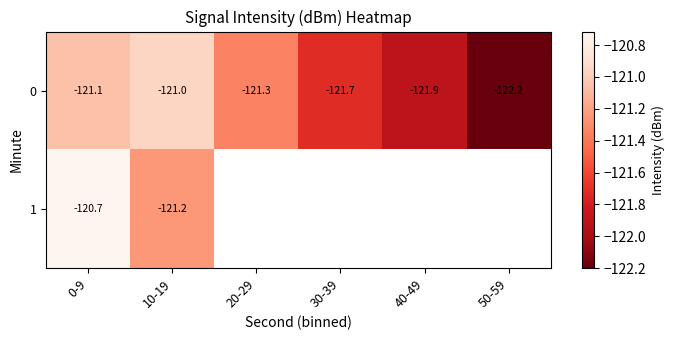

What is the greatest value displayed?

-120.7